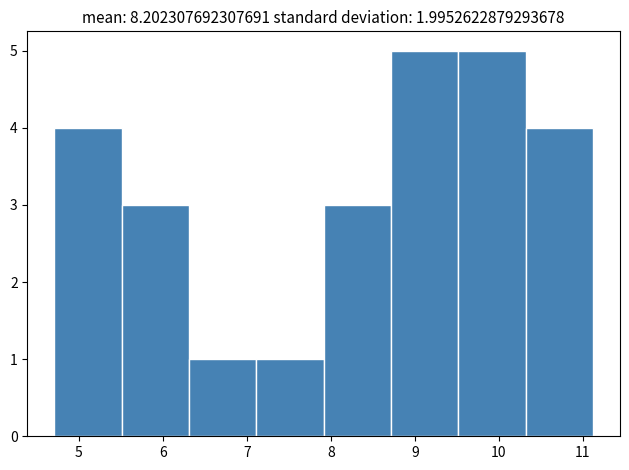

How tall is the bar that spans 10.3 to 11.1 on the x-axis? Neither the bar edges nor the heights are printed on the chart, so give them approximately, as read against the axes.

4